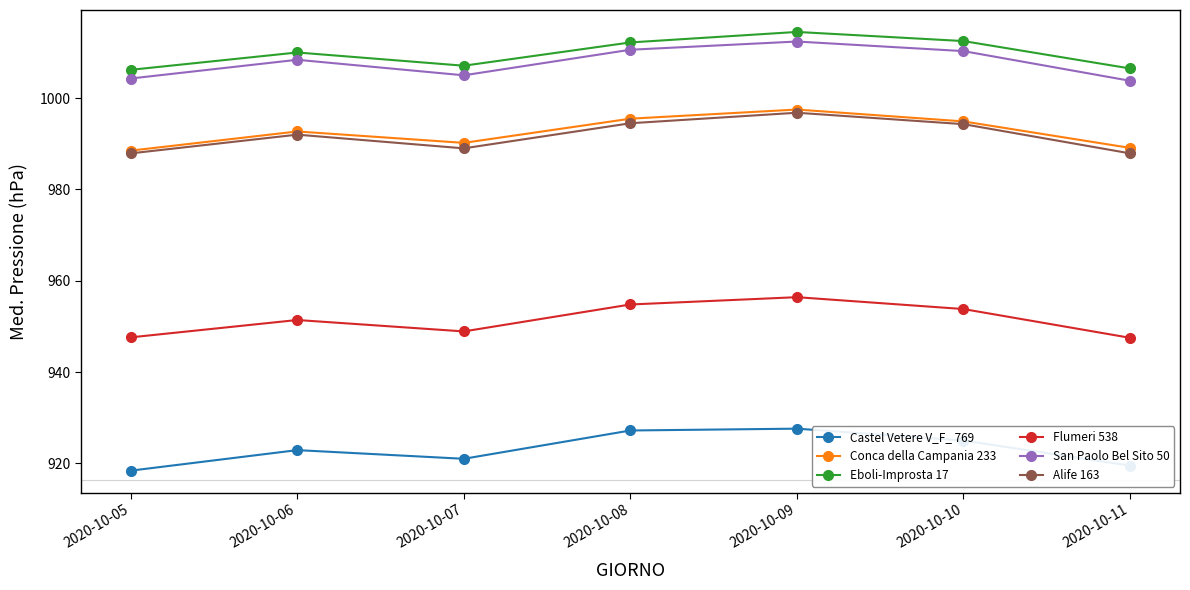

How many data points in San Paolo Bel Sito 50 are less than 1008?

3